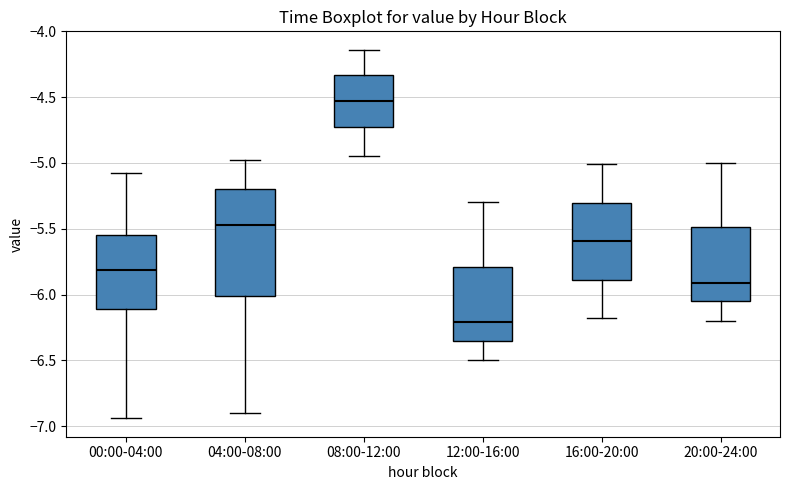

Reading left to right, read every box against the y-axis: the position of its median line, the range the box covers, and the ends of its whiskers. The values are not printed on the chart, so give them approximately, as read against the axis.

00:00-04:00: median -5.80, box -6.10 to -5.55, whiskers -6.95 to -5.10
04:00-08:00: median -5.45, box -6.00 to -5.20, whiskers -6.90 to -5.00
08:00-12:00: median -4.55, box -4.70 to -4.35, whiskers -4.95 to -4.15
12:00-16:00: median -6.20, box -6.35 to -5.80, whiskers -6.50 to -5.30
16:00-20:00: median -5.60, box -5.90 to -5.30, whiskers -6.20 to -5.00
20:00-24:00: median -5.90, box -6.05 to -5.50, whiskers -6.20 to -5.00